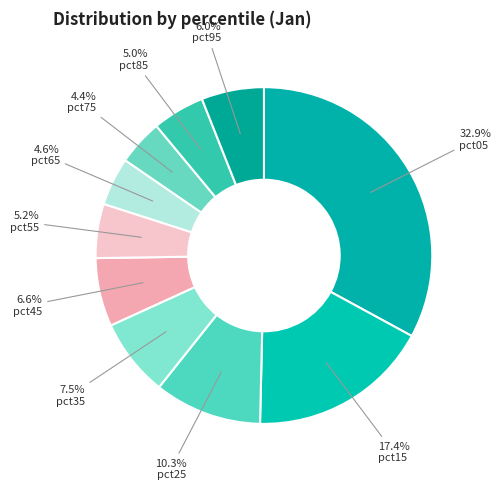

Is it true that pct45 is 20% of the pie?

False